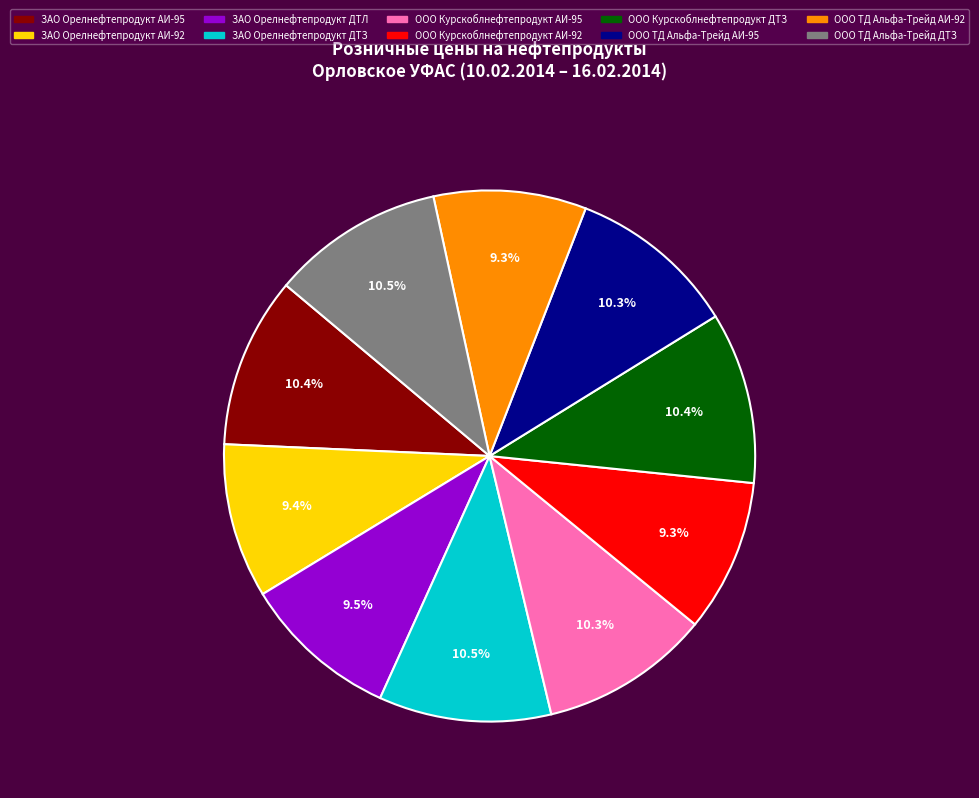

Does any single category account for the majority?

No